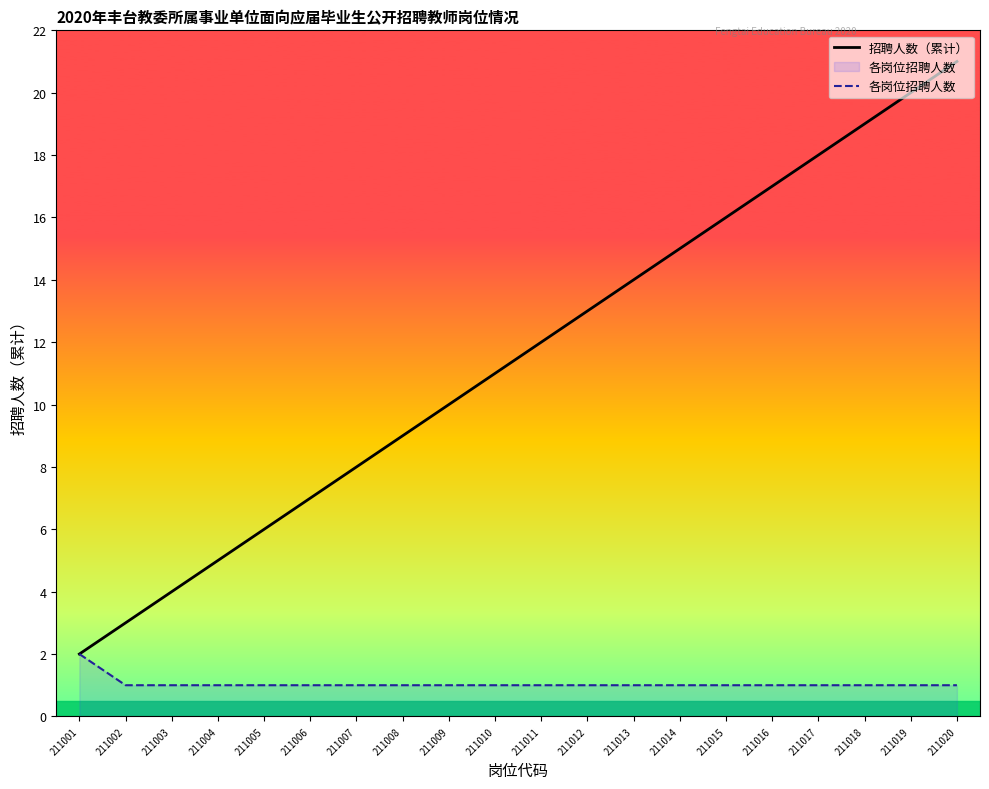

True or false: 各岗位招聘人数 and 招聘人数（累计） cross at least once.

False